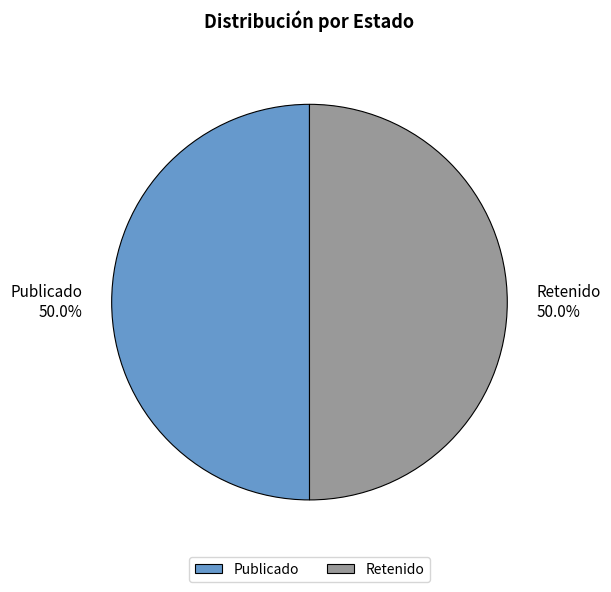

What portion of the pie excludes Publicado?

50.0%